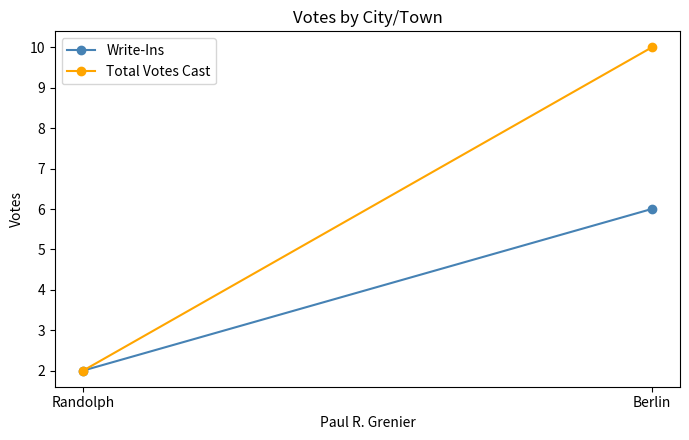

Reading left to right, list all the values displayed in this chart.

Write-Ins: Berlin=6	Randolph=2
Total Votes Cast: Berlin=10	Randolph=2